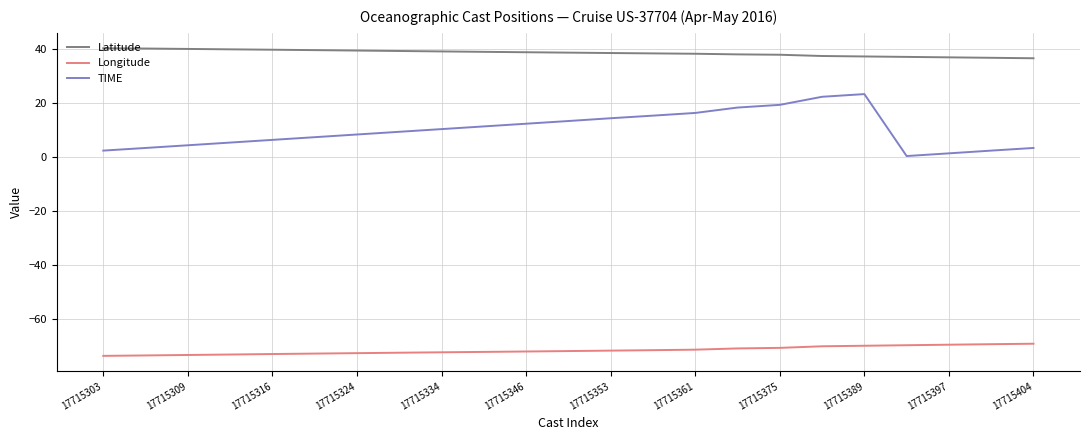

List the series in order of their peak value, highest first.

Latitude, TIME, Longitude